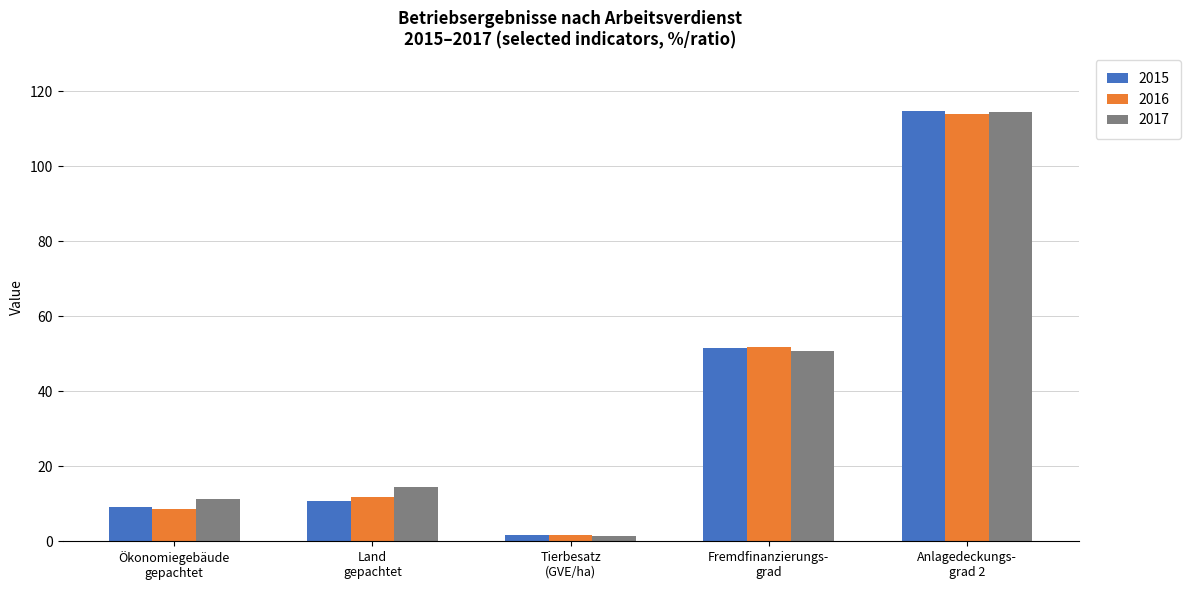

How many values in the 2015 series are below 10?

2